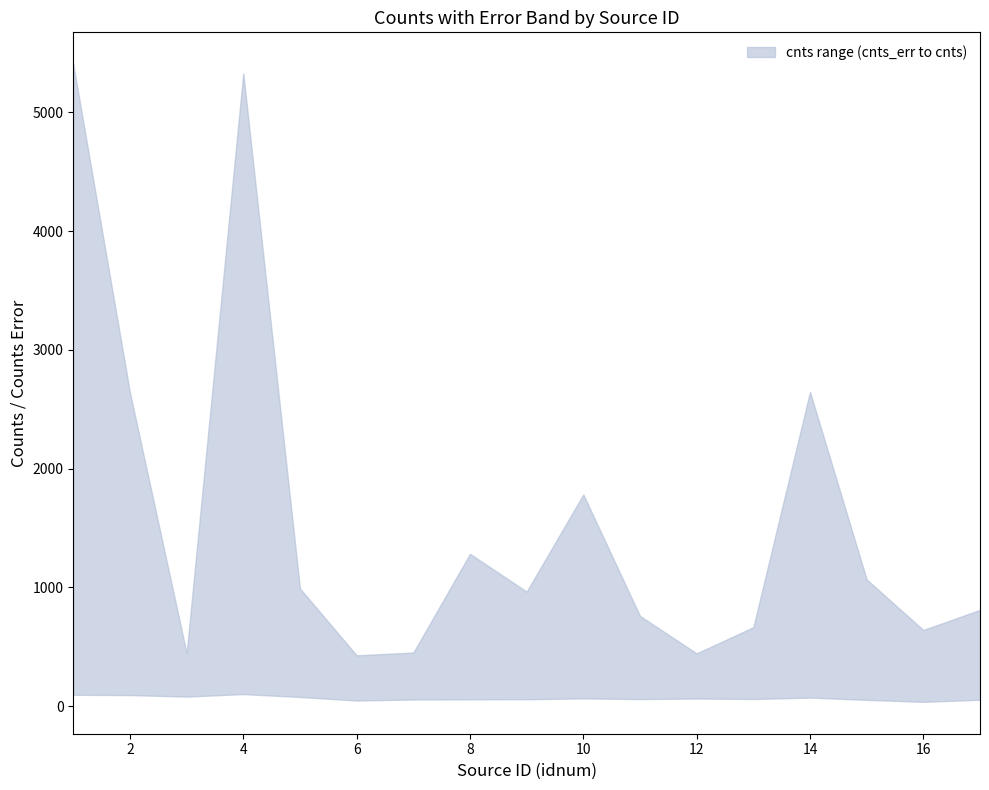

How many data points in lower are less than 59?

8